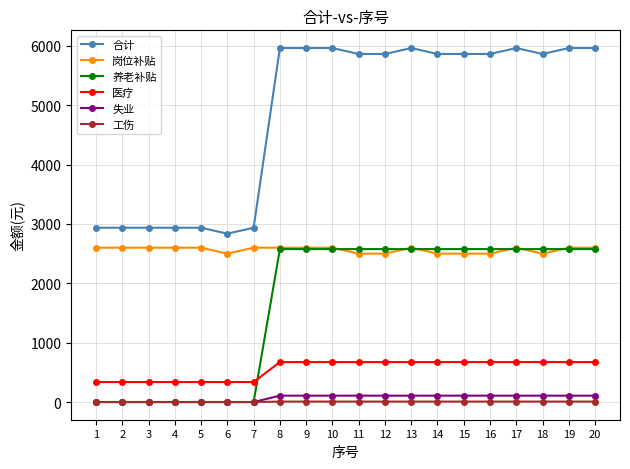

How many data points does each series have?

20